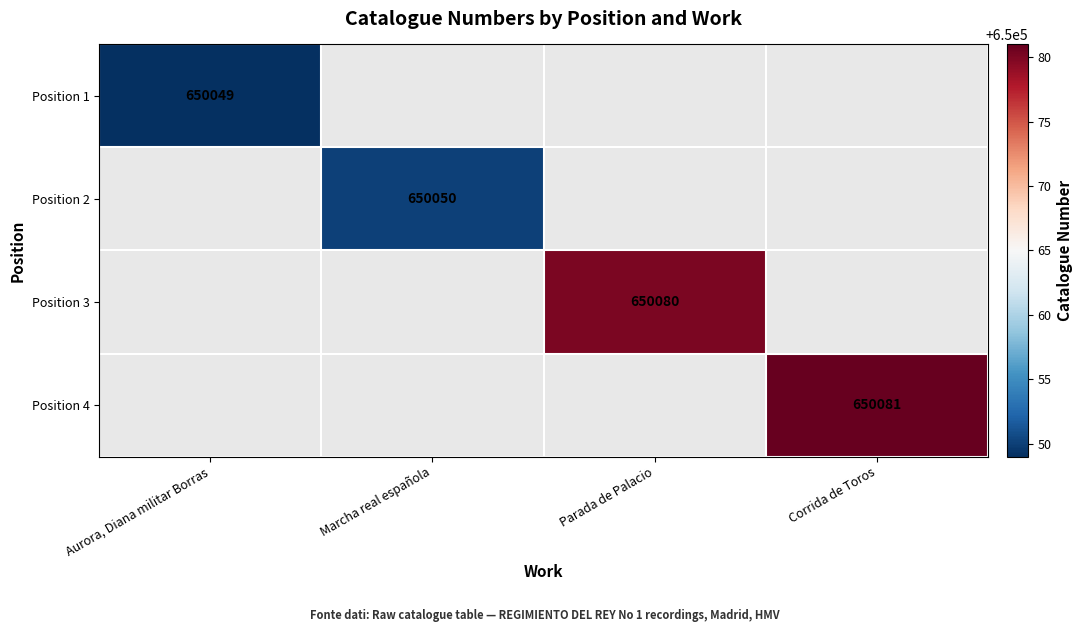

How many categories are shown in the chart?

4